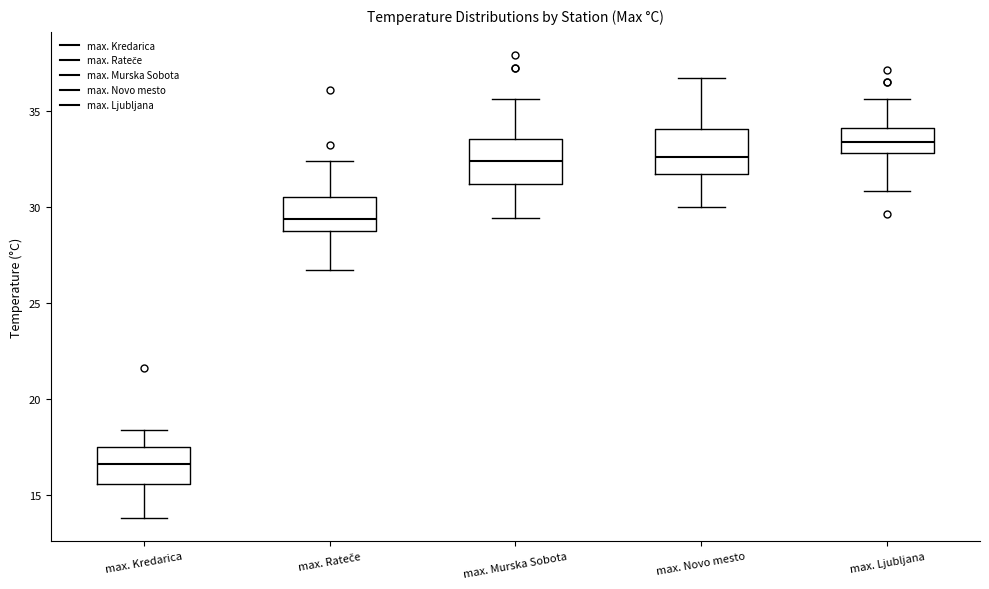

Reading left to right, transcribe this box plot: for each box, give where its median line is, the range the box spans, and where its two whiskers end, as read against the y-axis. The values are not printed on the chart, so give them approximately, as read against the axis.

max. Kredarica: median 16.5, box 15.5 to 17.5, whiskers 14.0 to 18.5
max. Rateče: median 29.5, box 29.0 to 30.5, whiskers 26.5 to 32.5
max. Murska Sobota: median 32.5, box 31.0 to 33.5, whiskers 29.5 to 35.5
max. Novo mesto: median 32.5, box 31.5 to 34.0, whiskers 30.0 to 36.5
max. Ljubljana: median 33.5, box 33.0 to 34.0, whiskers 31.0 to 35.5